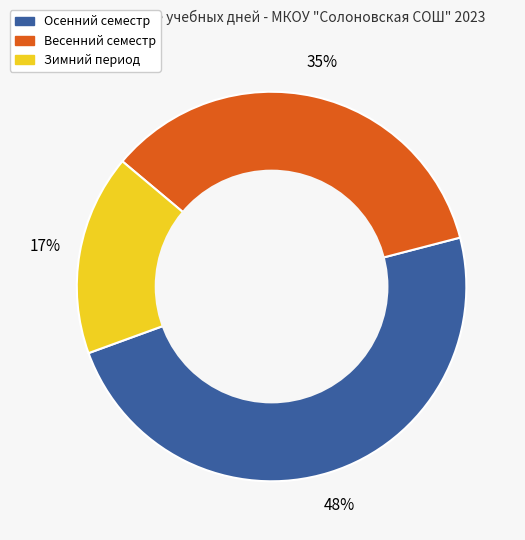

To the nearest percent, what is the average slice percentage?

33%